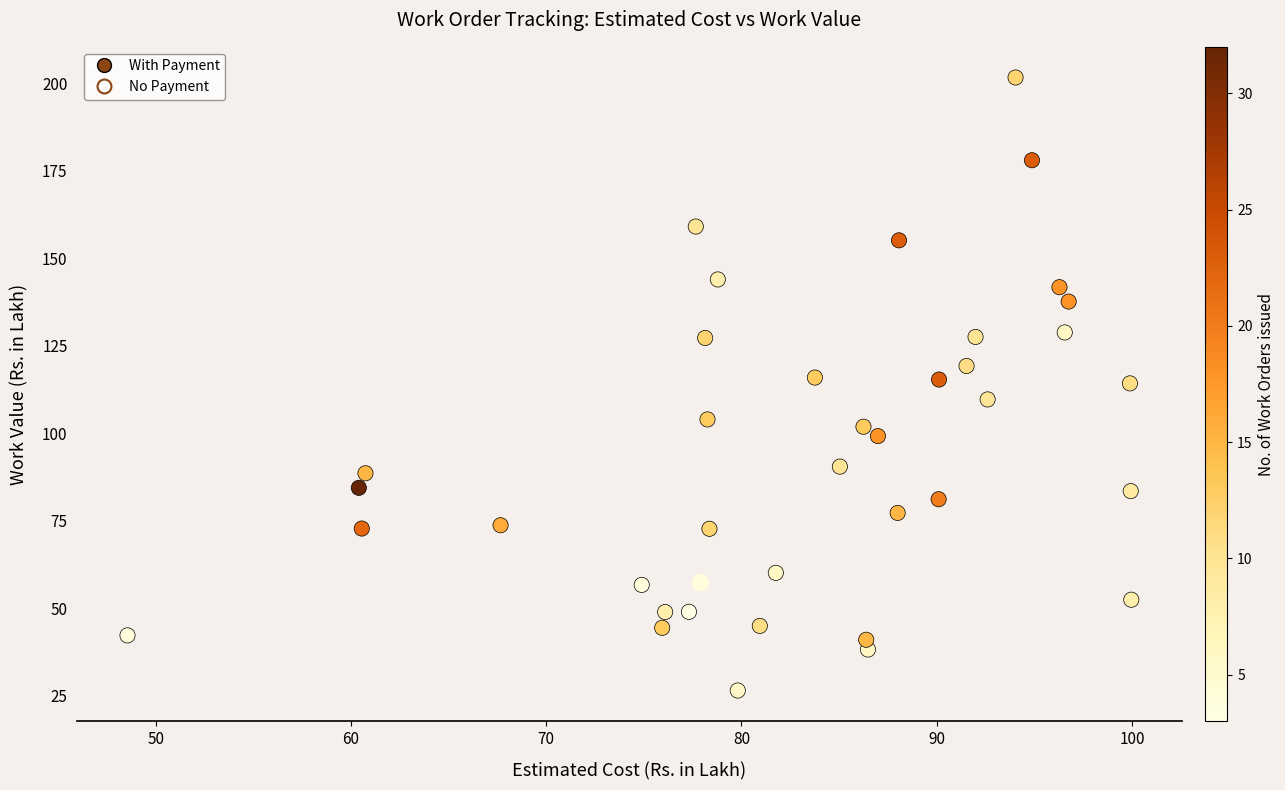

What are all the series names shown in the legend?

With Payment, No Payment